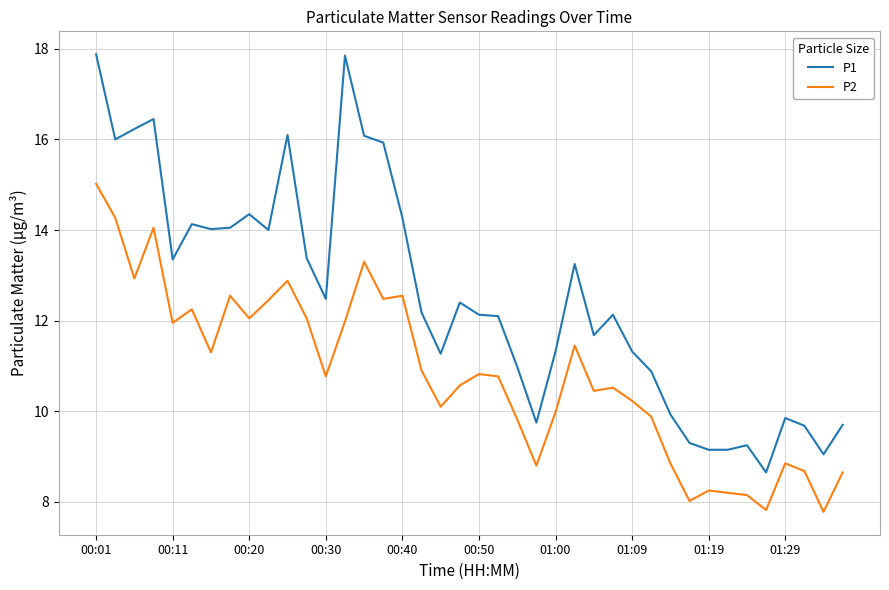

What is the greatest value displayed?

17.9